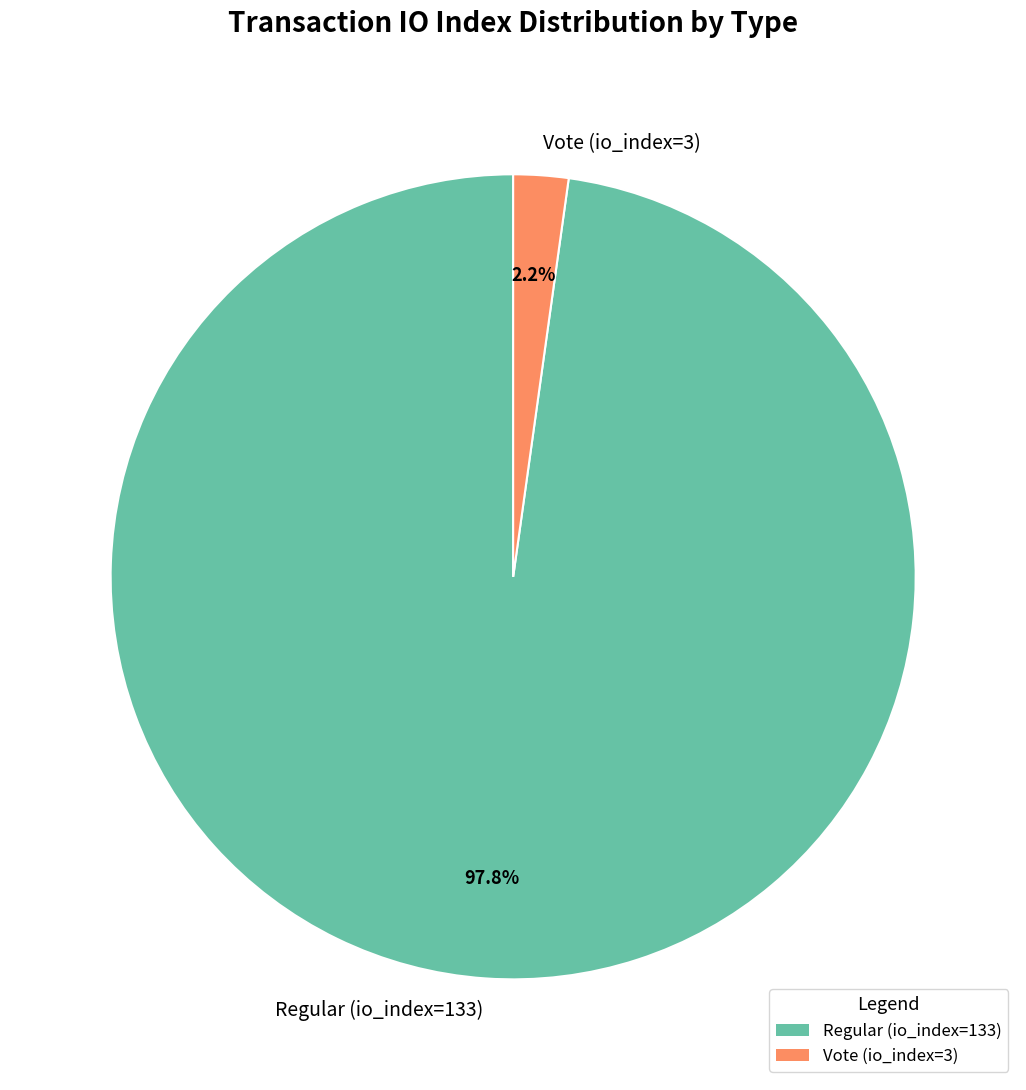

Is it true that Regular (io_index=133) is 98% of the pie?

True